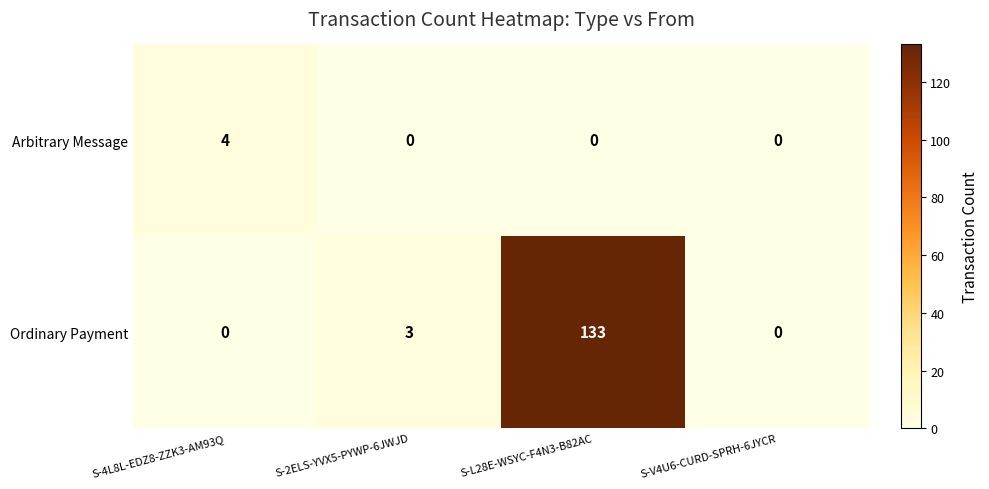

What is the difference between the maximum and second lowest values in the Arbitrary Message series?

4